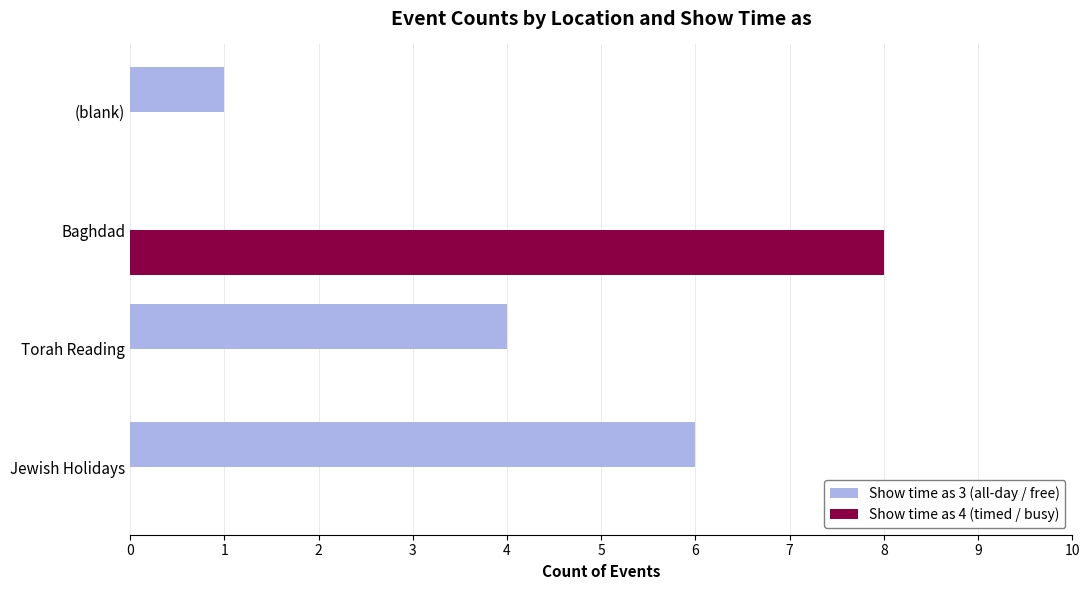

How many positive values does the Show time as 3 (all-day / free) series have?

3